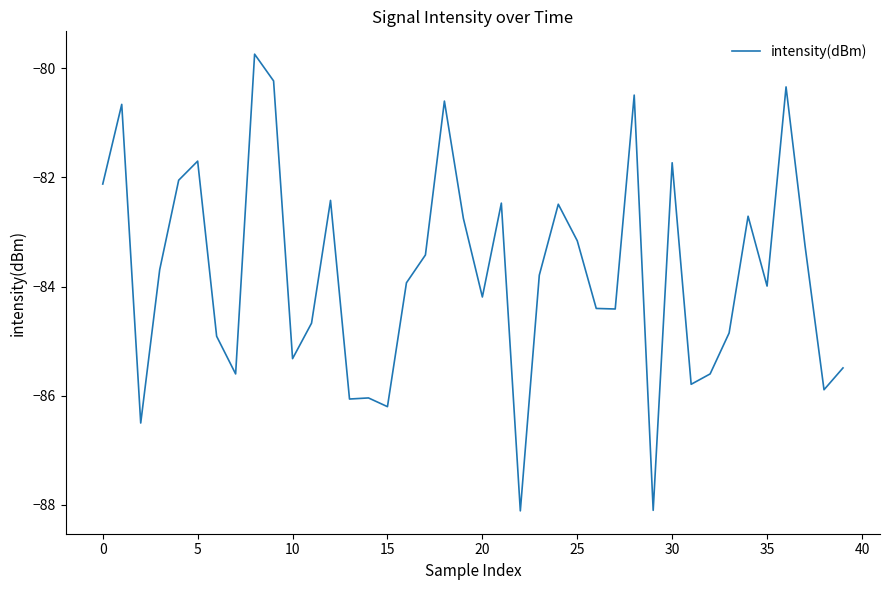

Does the chart have visible grid lines?

No